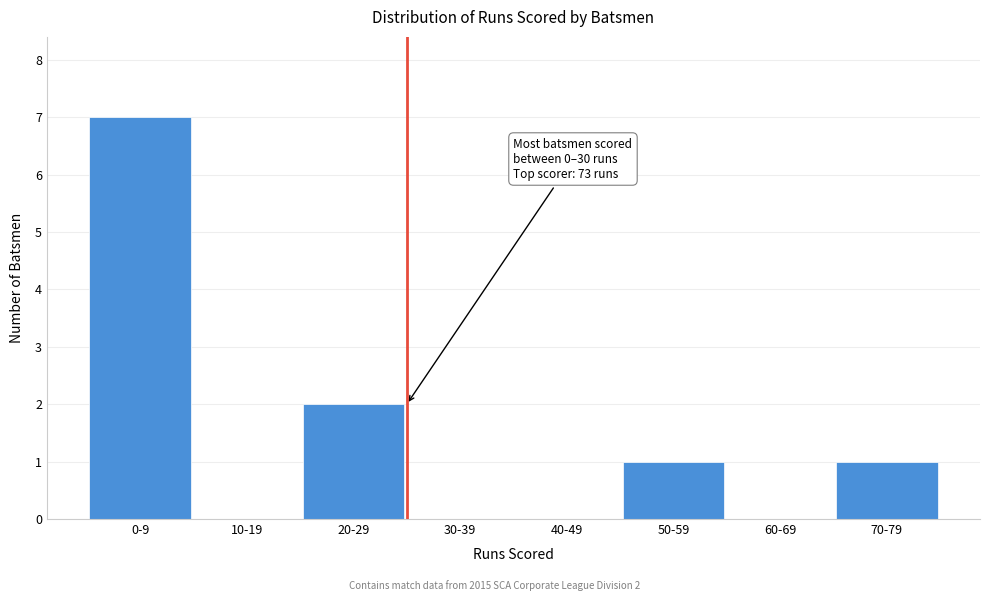

Reading right to left, extract all data points from this chart.

70-79=1	60-69=0	50-59=1	40-49=0	30-39=0	20-29=2	10-19=0	0-9=7